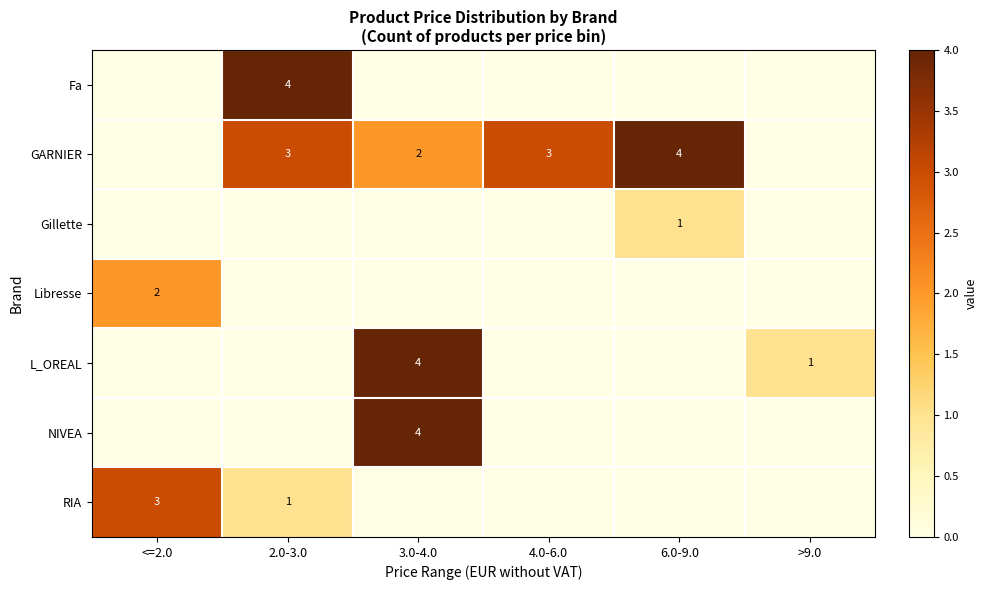

True or false: GARNIER has a value of 3 at 4.0-6.0.

True